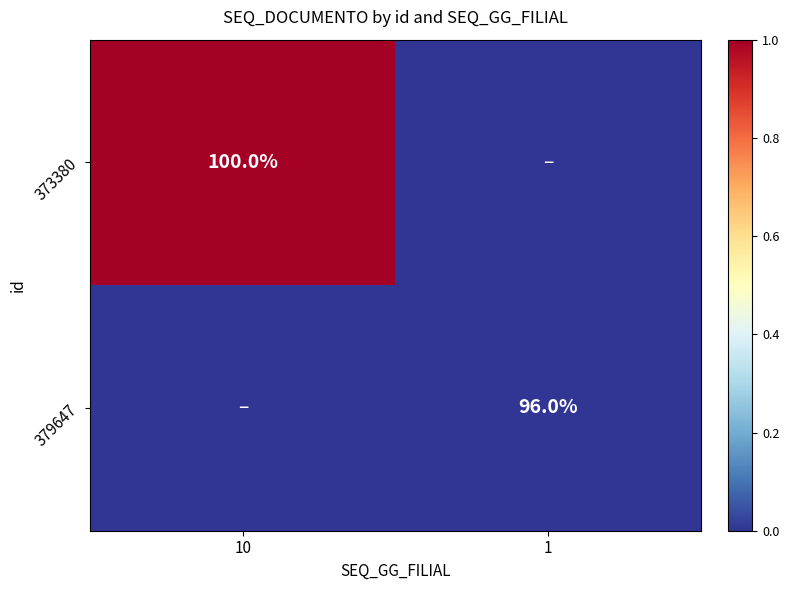

The value of 379647 at 1 is 65. True or false?

False